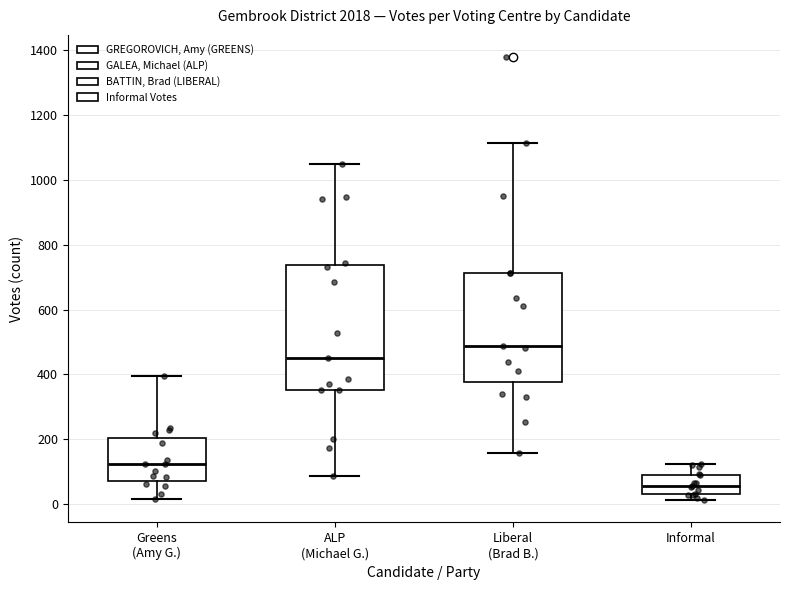

Which box is the tallest, from its lower edge to its upper edge?

ALP (Michael G.)